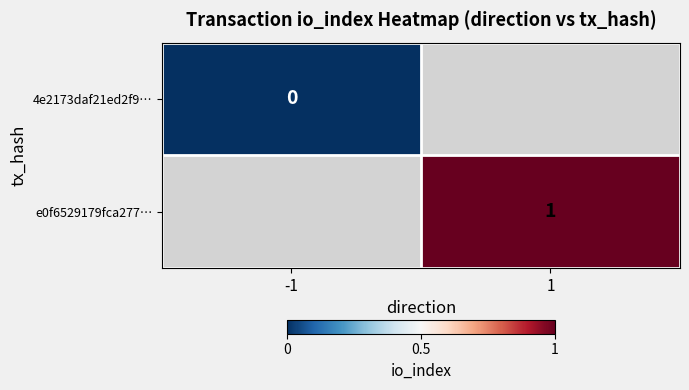

Is the value of e0f6529179fca277… at 1 greater than the value of 4e2173daf21ed2f9… at -1?

Yes